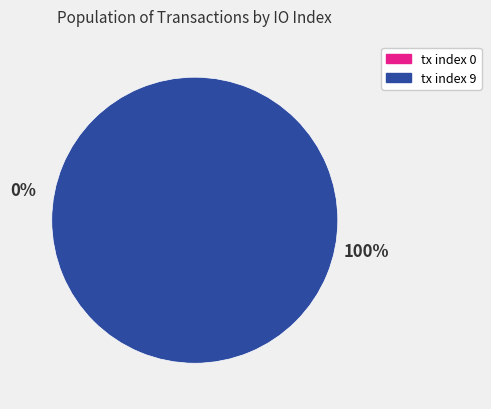

How many slices are in this pie chart?

2